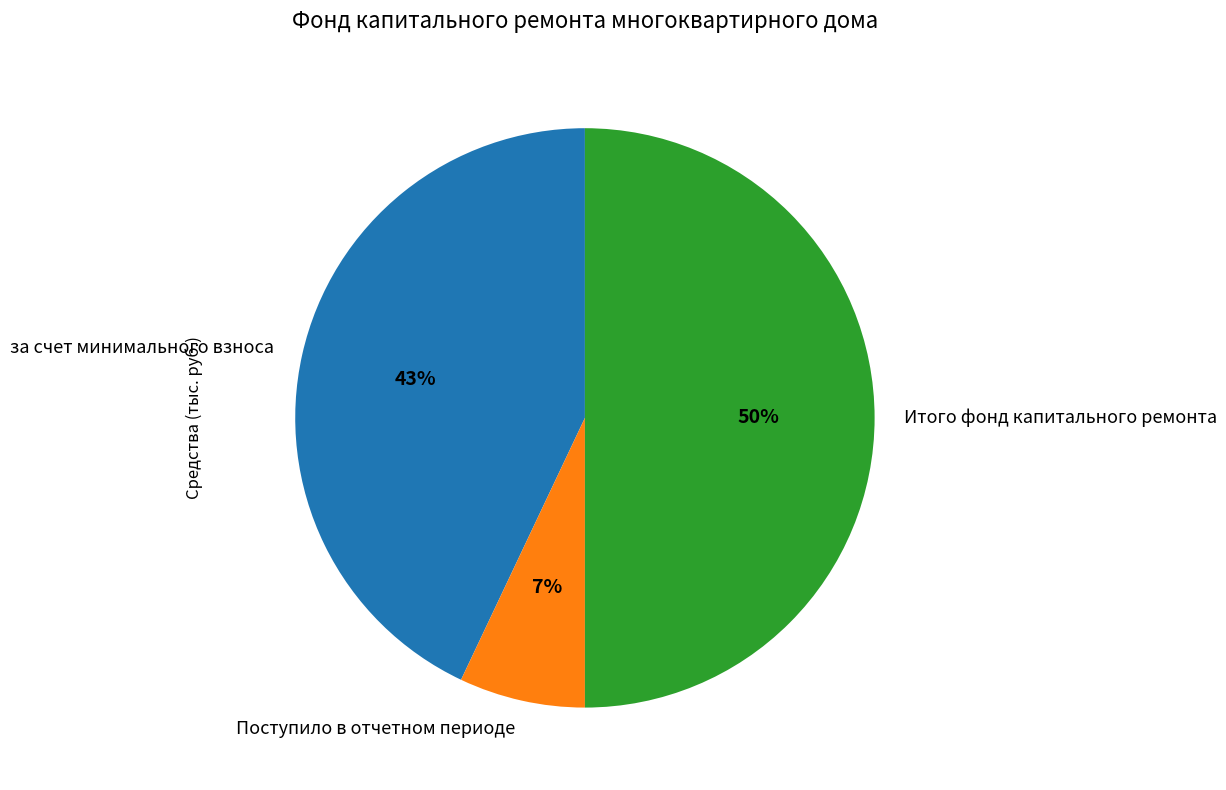

The Итого фонд капитального ремонта slice represents 50% of the pie. True or false?

True